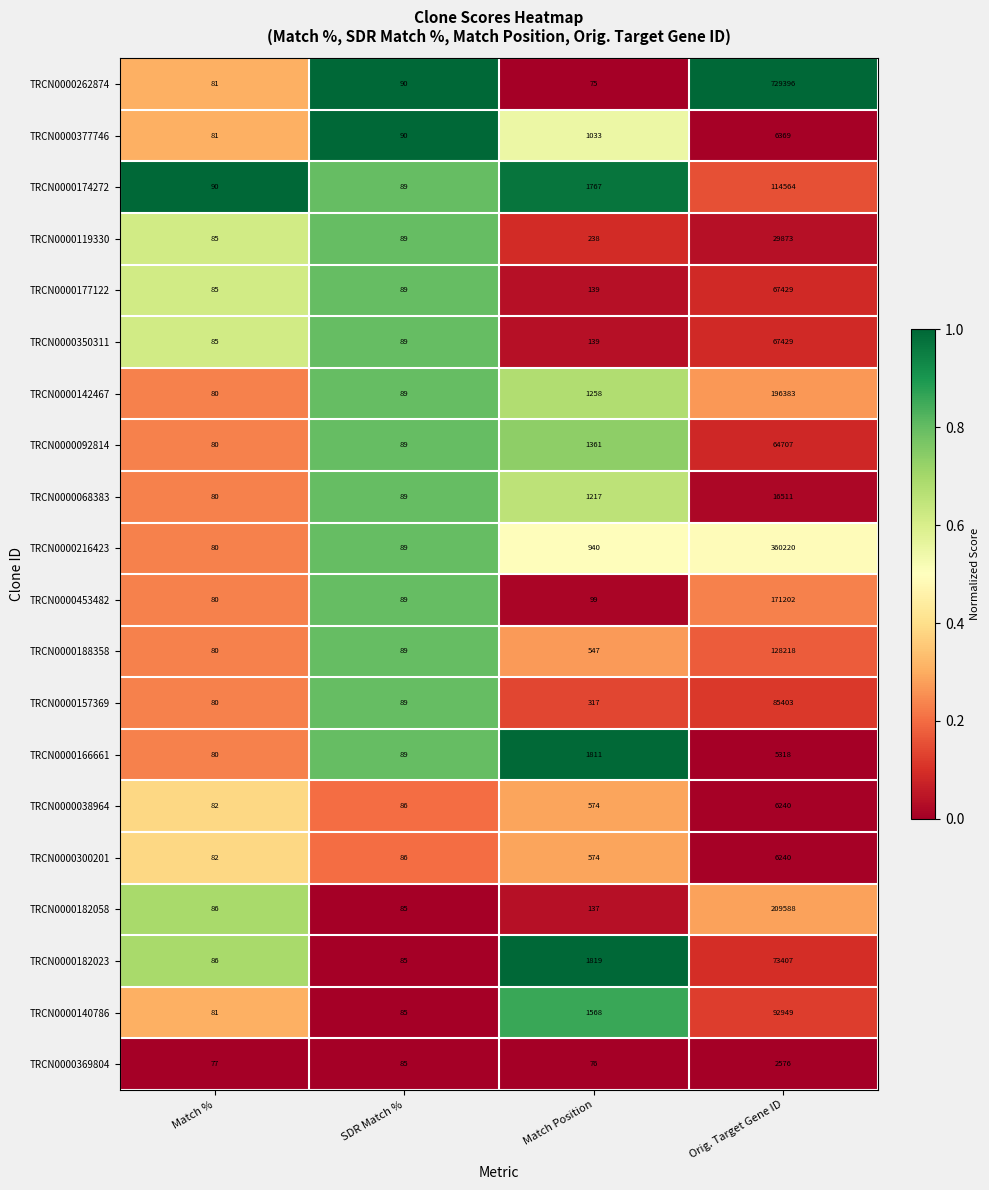

What is the lowest value of the TRCN0000377746 series?

81